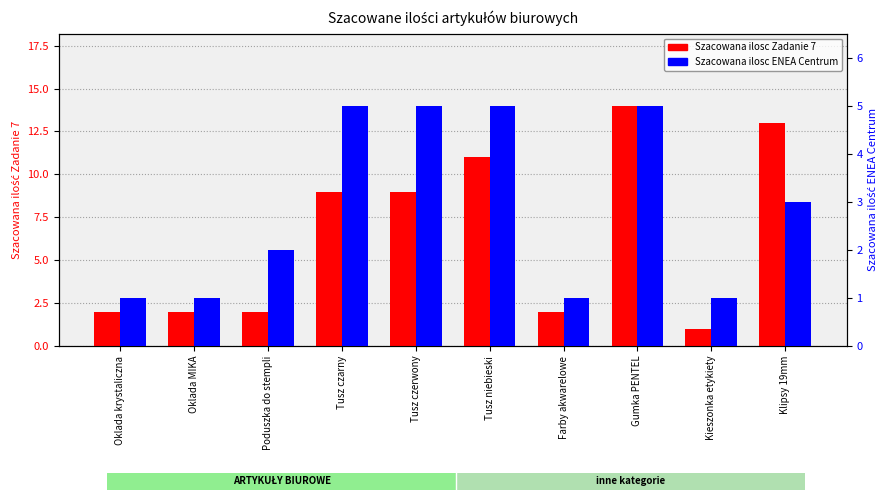

Which series has the largest range (max minus min)?

Szacowana ilosc Zadanie 7